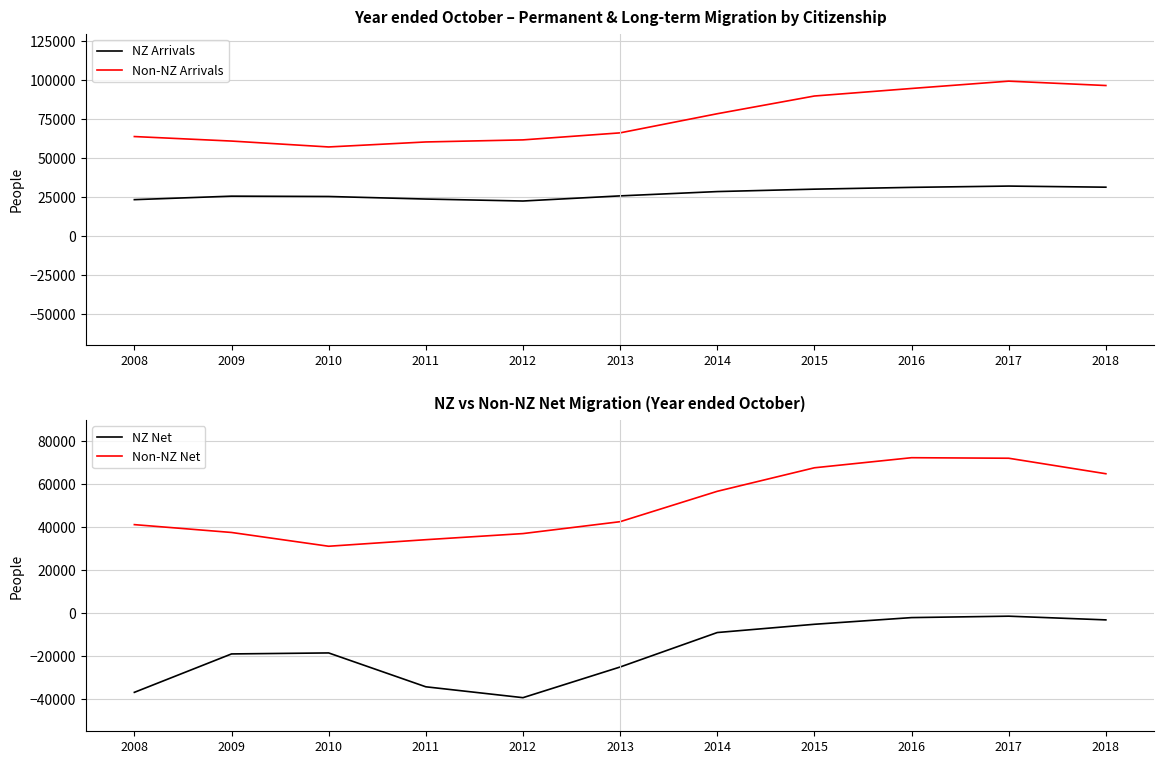

True or false: NZ Arrivals and Non-NZ Arrivals intersect in this chart.

False